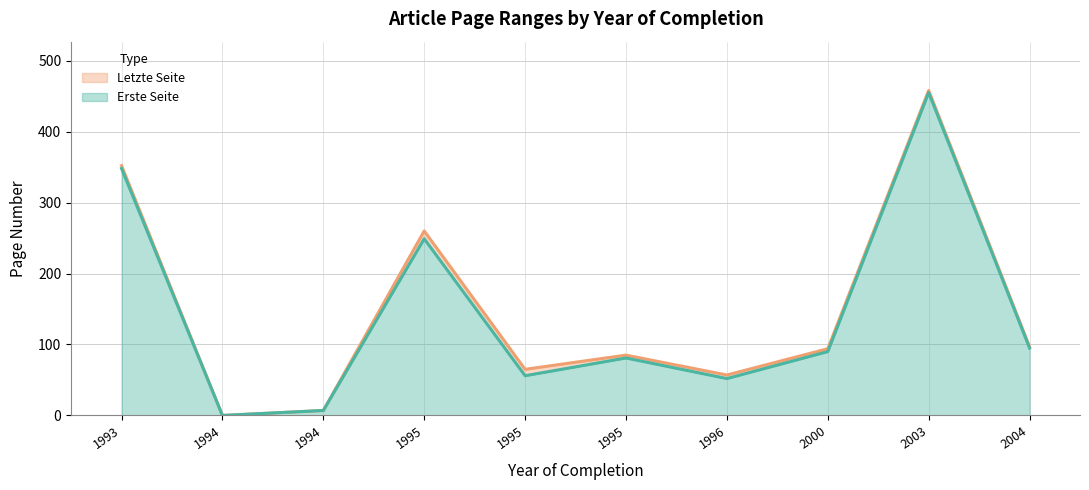

At which category is the sum across all series the highest?

2003